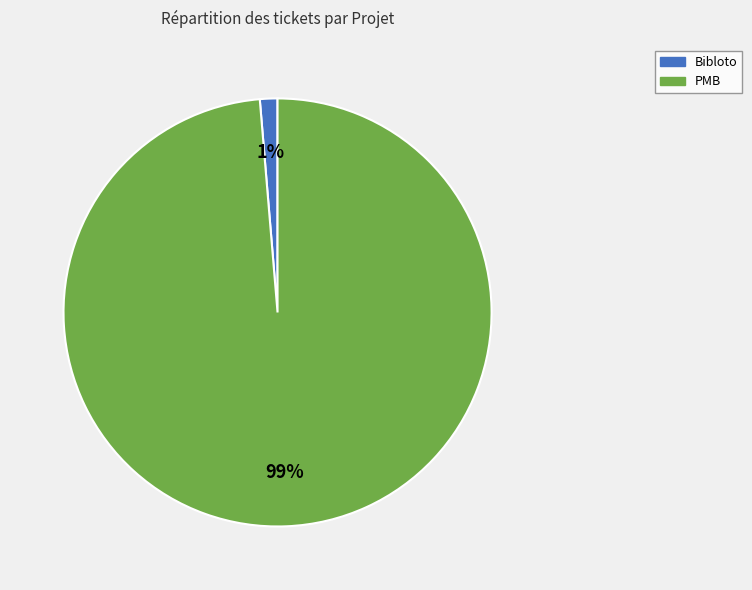

To the nearest percent, what is the average slice percentage?

50%